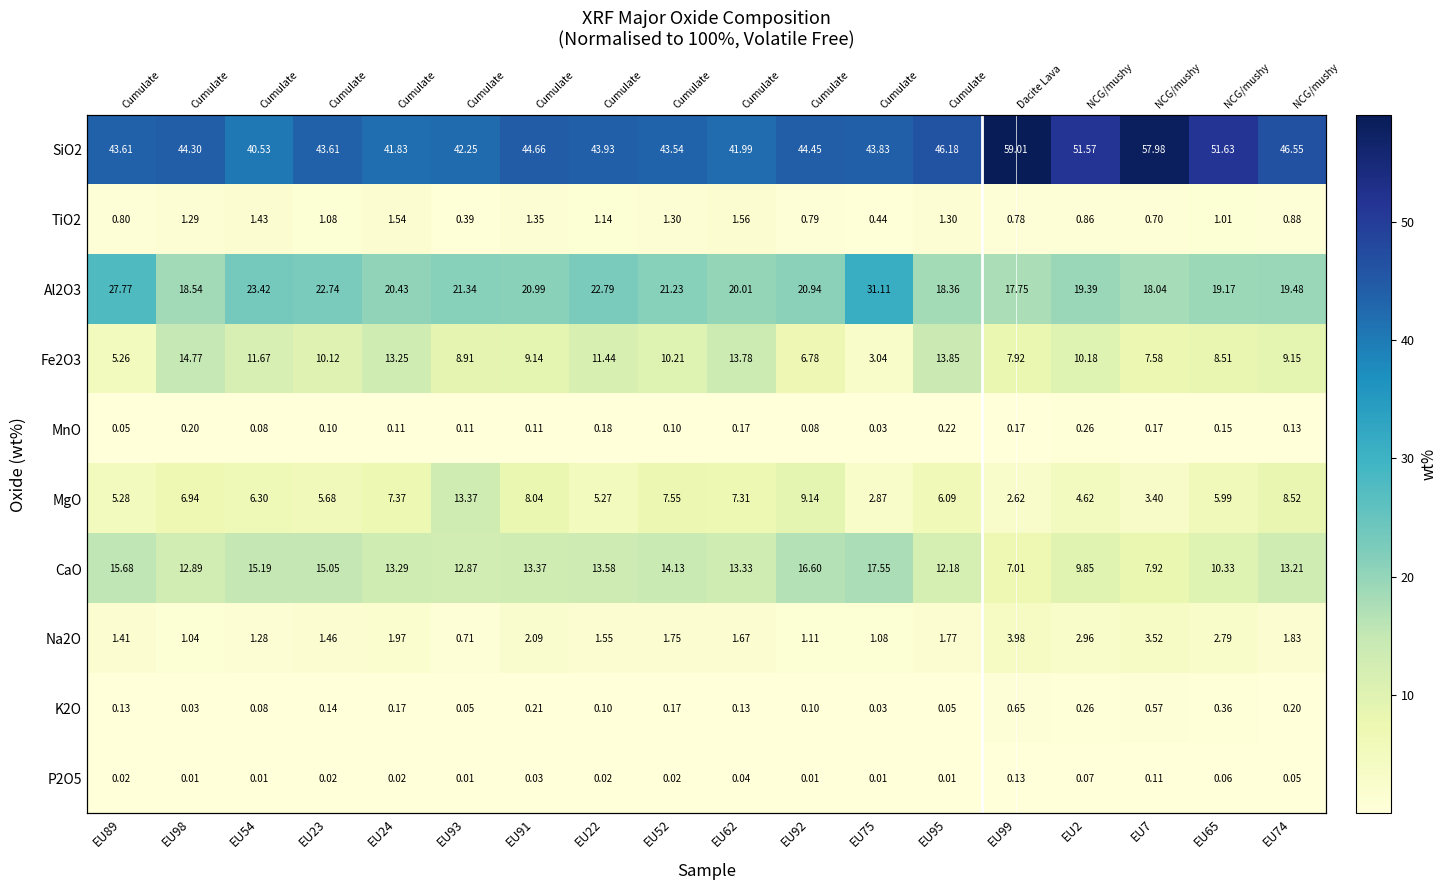

Is it true that P2O5 equals 0.0 at EU92?

False